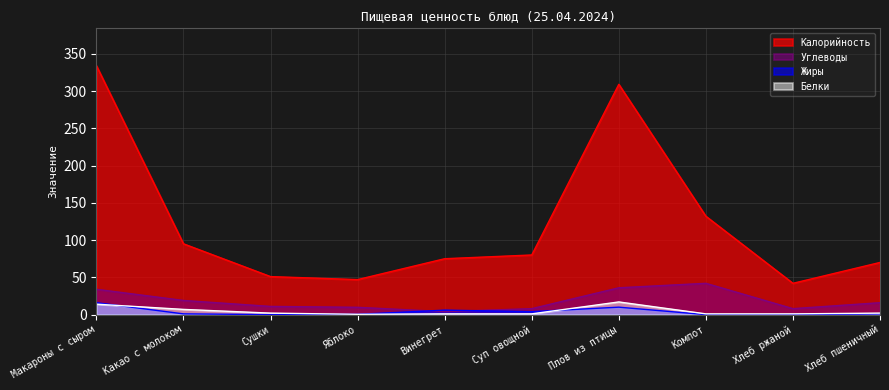

Reading left to right, what are all the values shown in this chart?

Калорийность: 334.0	95.0	51.0	47.0	75.0	80.0	309.0	132.0	42.0	70.0
Белки: 14.0	7.0	2.0	0.4	1.0	1.0	17.0	1.0	1.0	2.0
Жиры: 16.0	1.0	0.0	0.4	6.0	4.0	10.0	0.0	0.0	1.0
Углеводы: 34.0	19.0	11.0	9.8	4.0	8.0	36.0	42.0	8.0	16.0